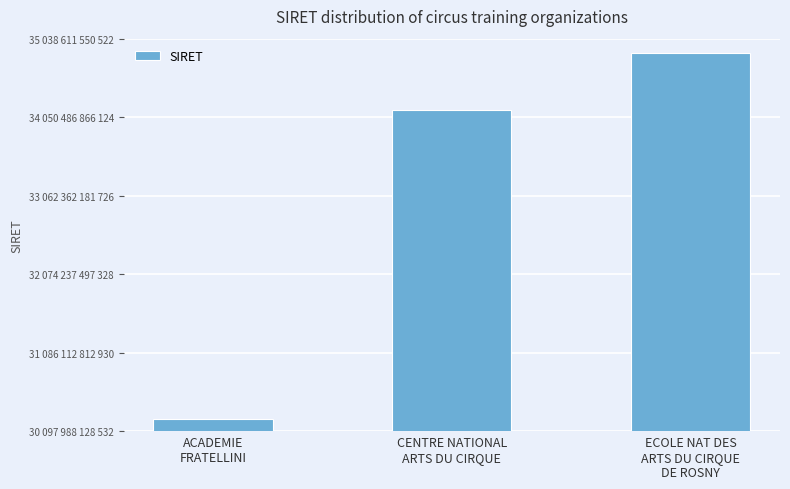

Does the chart contain stacked bars?

No